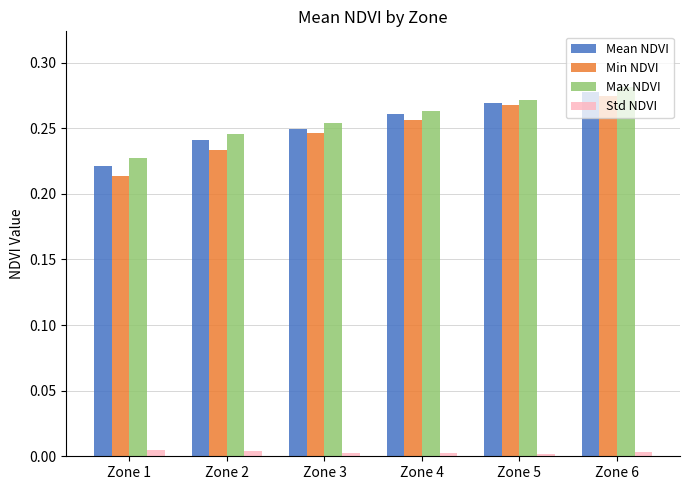

At which category is the sum across all series the highest?

Zone 6